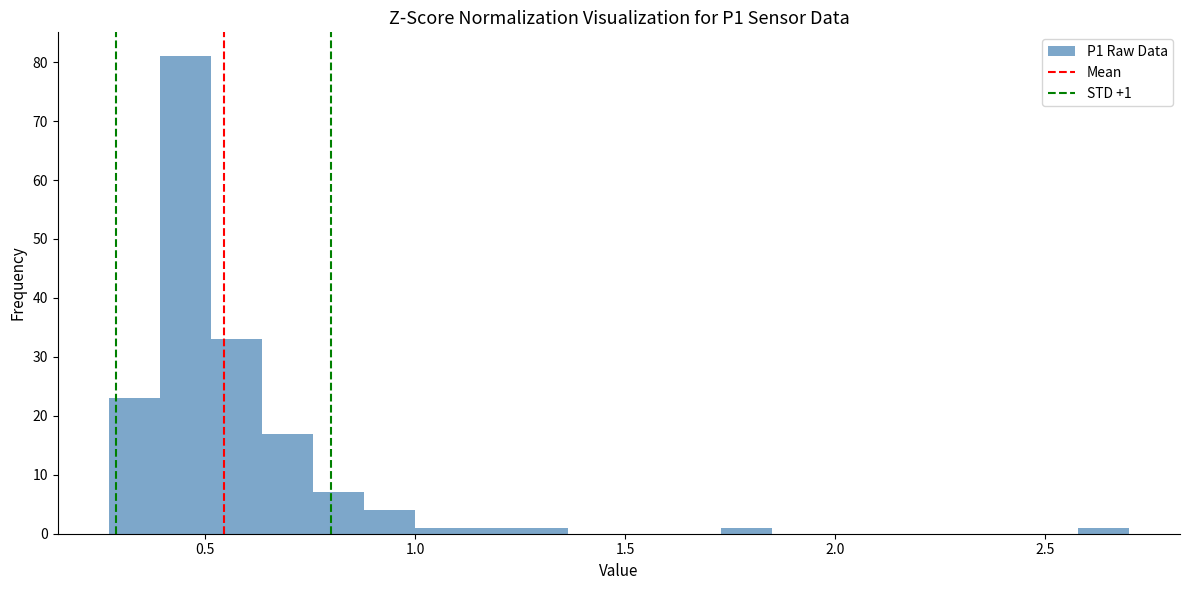

Read against the x-axis, roughly where is the centre of the tallest bar?

0.45